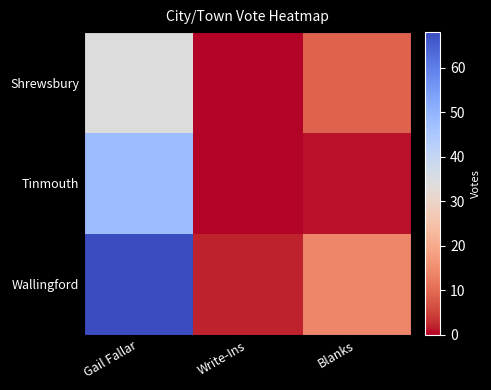

Reading left to right, list all the values displayed in this chart.

Shrewsbury: Gail Fallar=34	Write-Ins=0	Blanks=9
Tinmouth: Gail Fallar=48	Write-Ins=0	Blanks=1
Wallingford: Gail Fallar=68	Write-Ins=2	Blanks=14